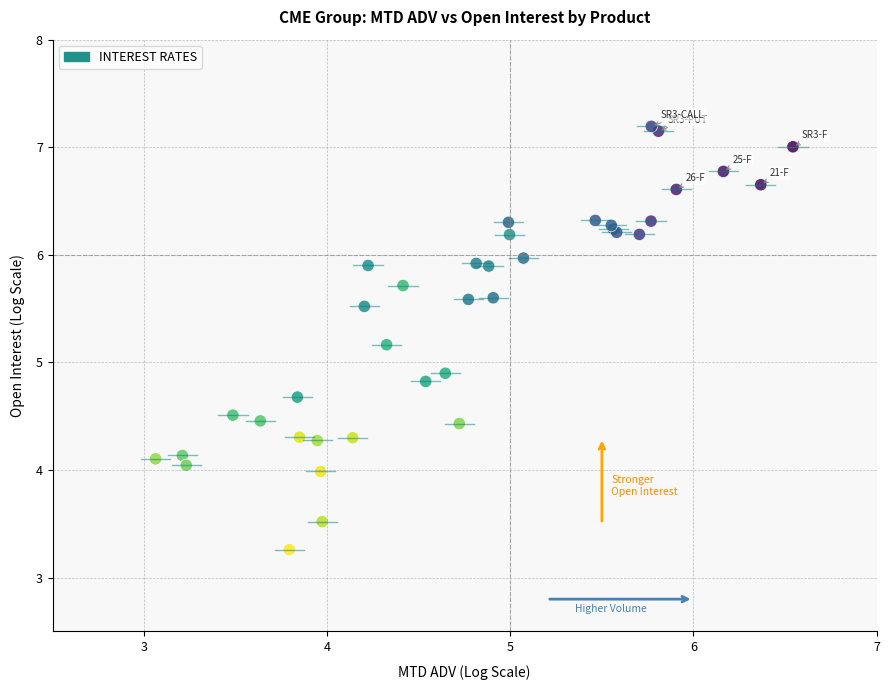

What Y value in the scatter plot is closest to 5?

4.9